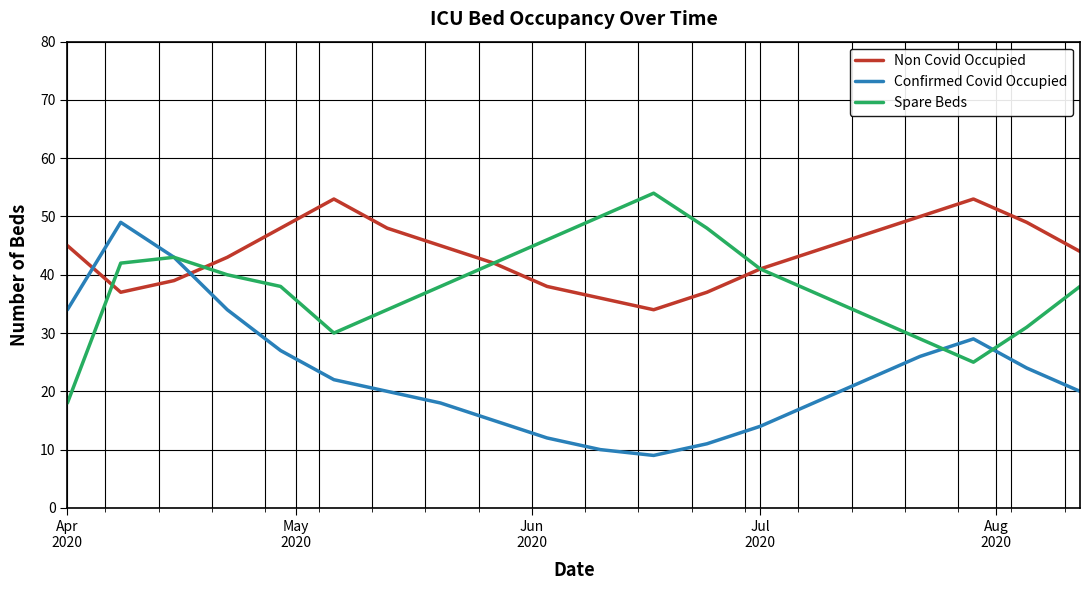

List the series in order of their overall mean, lowest first.

Confirmed Covid Occupied, Spare Beds, Non Covid Occupied